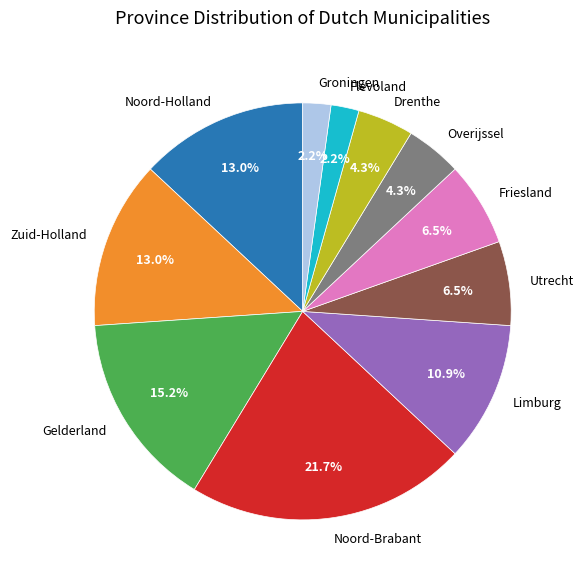

What is the largest slice in the pie chart?

Noord-Brabant